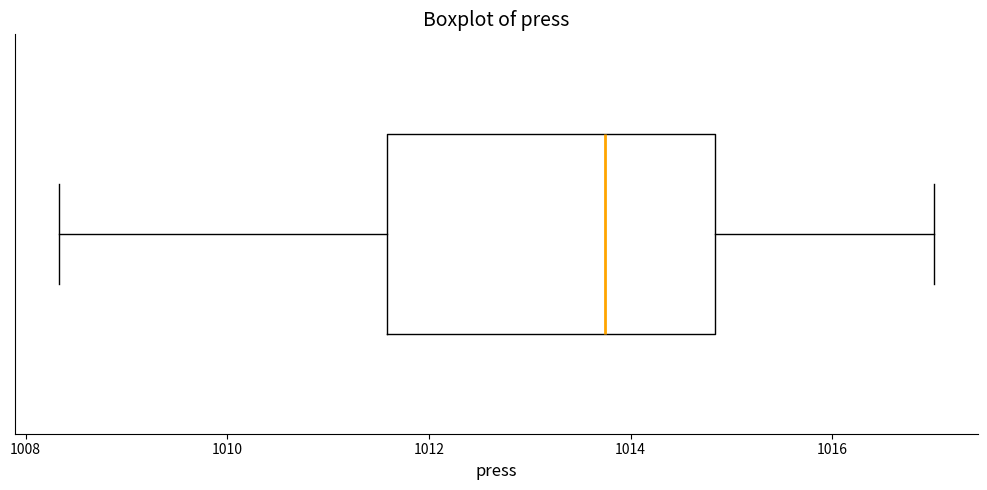

Where is the left edge of the box on the x-axis? The values are not printed on the chart, so give them approximately, as read against the axis.

1011.6